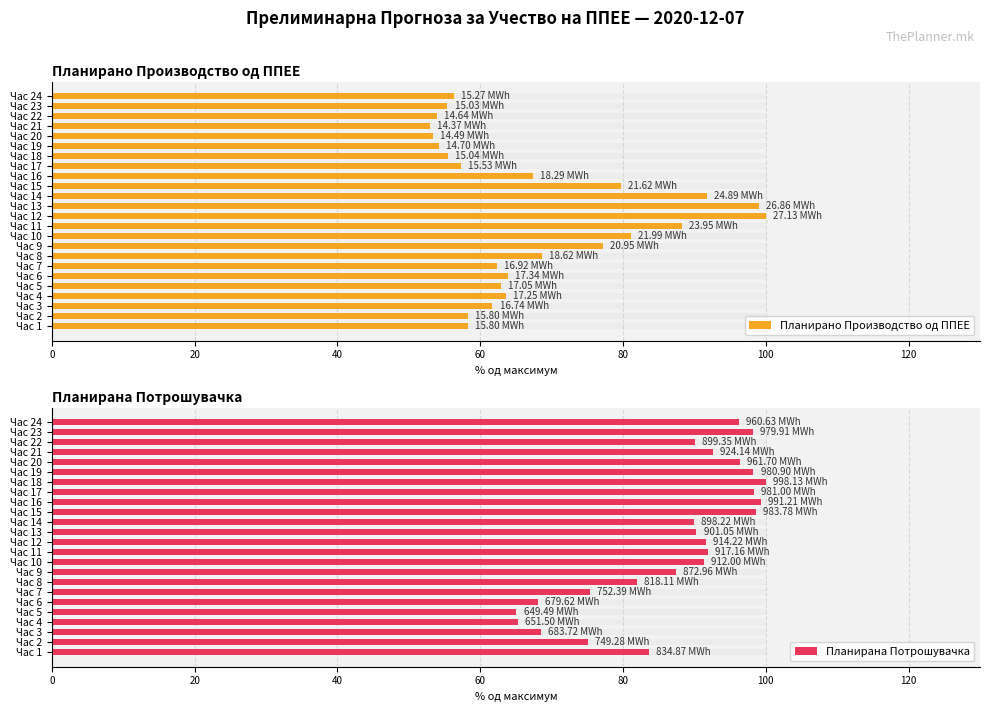

What is the sum of all Планирана Потрошувачка values?

2093.5